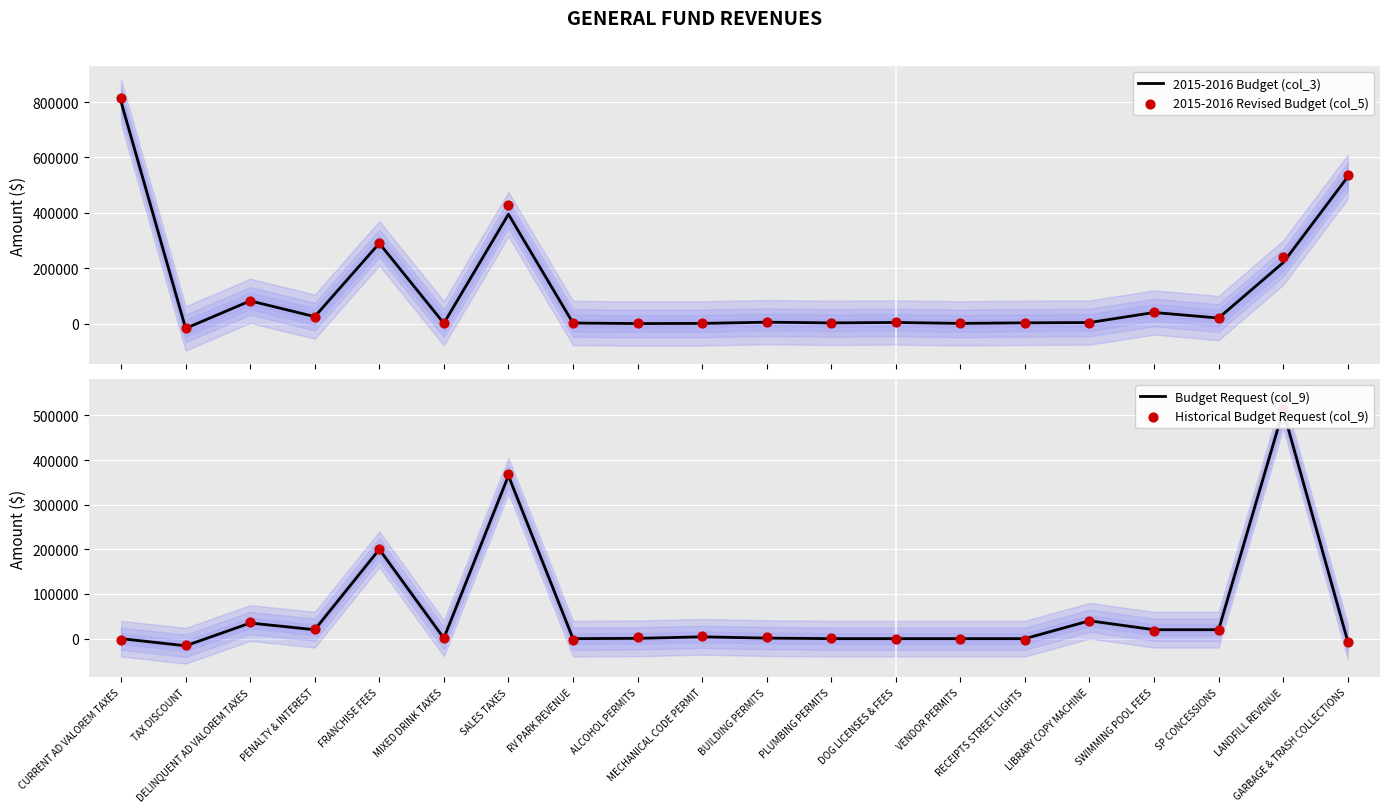

Which series reaches the maximum Y coordinate?

2015-2016 Revised Budget (col_5)